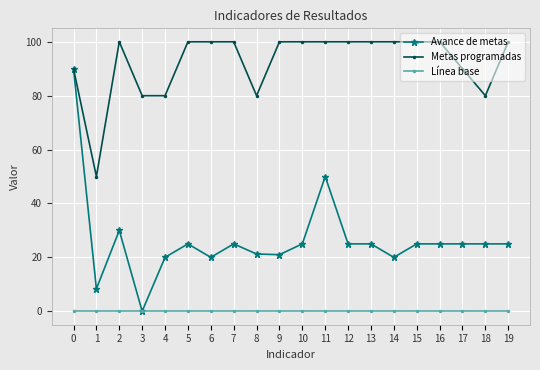

At how many categories does at least one series exceed 28?

20